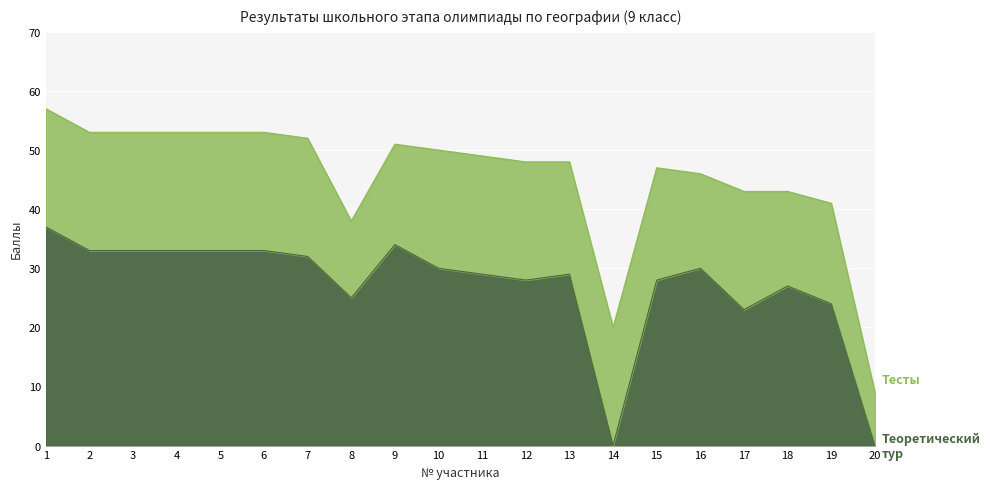

What is the total value across all series at 8?

38